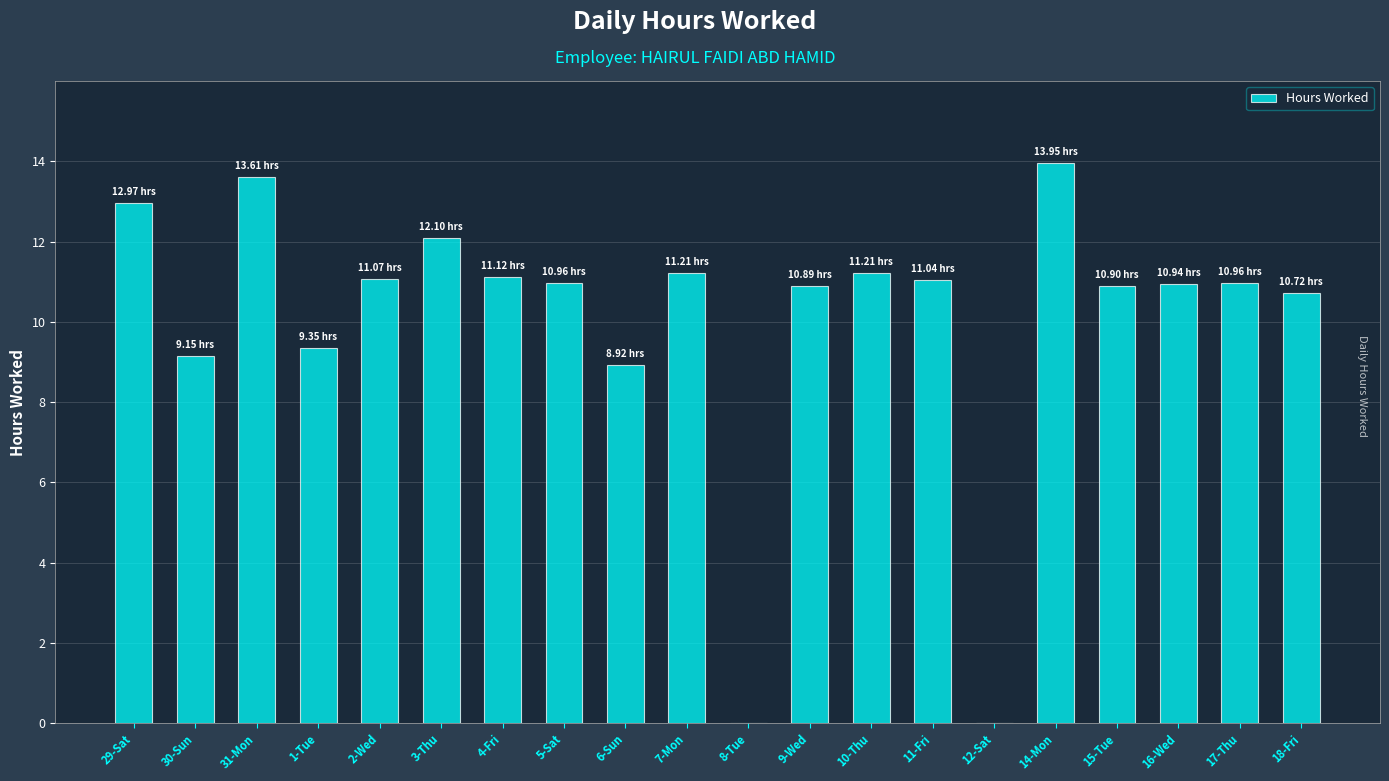

What is the sum of the values at 7-Mon and 12-Sat?

11.2